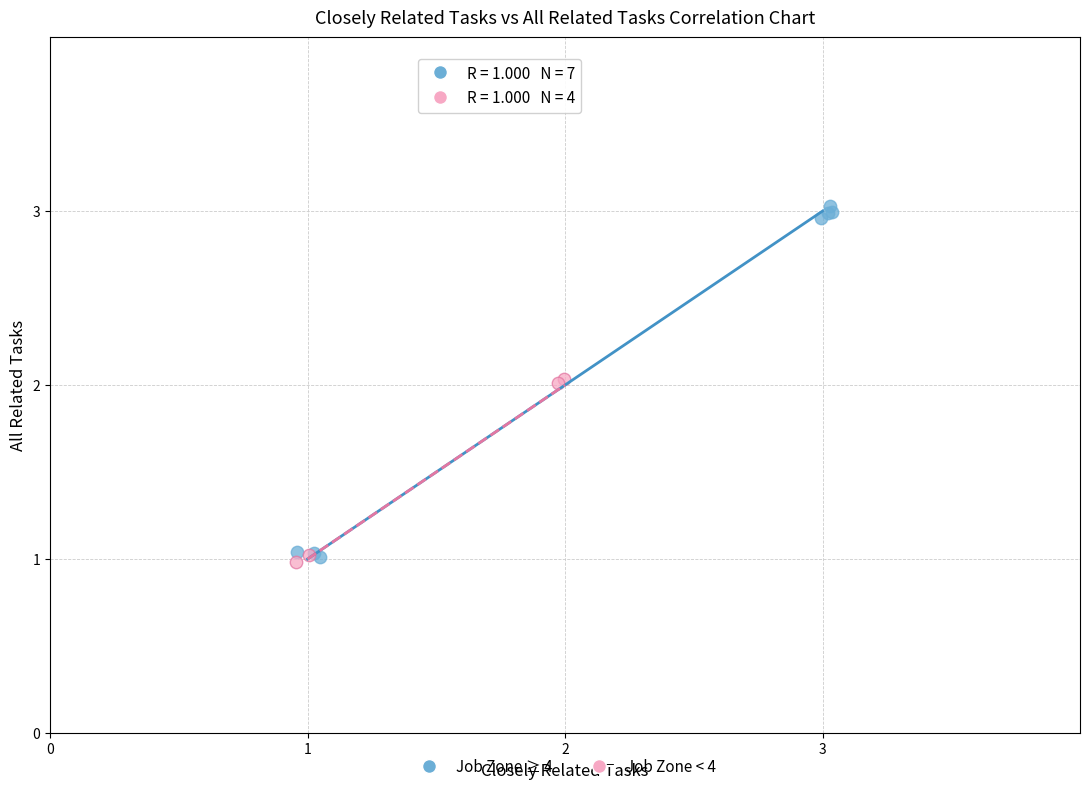

Which series reaches the maximum Y coordinate?

Job Zone ≥ 4